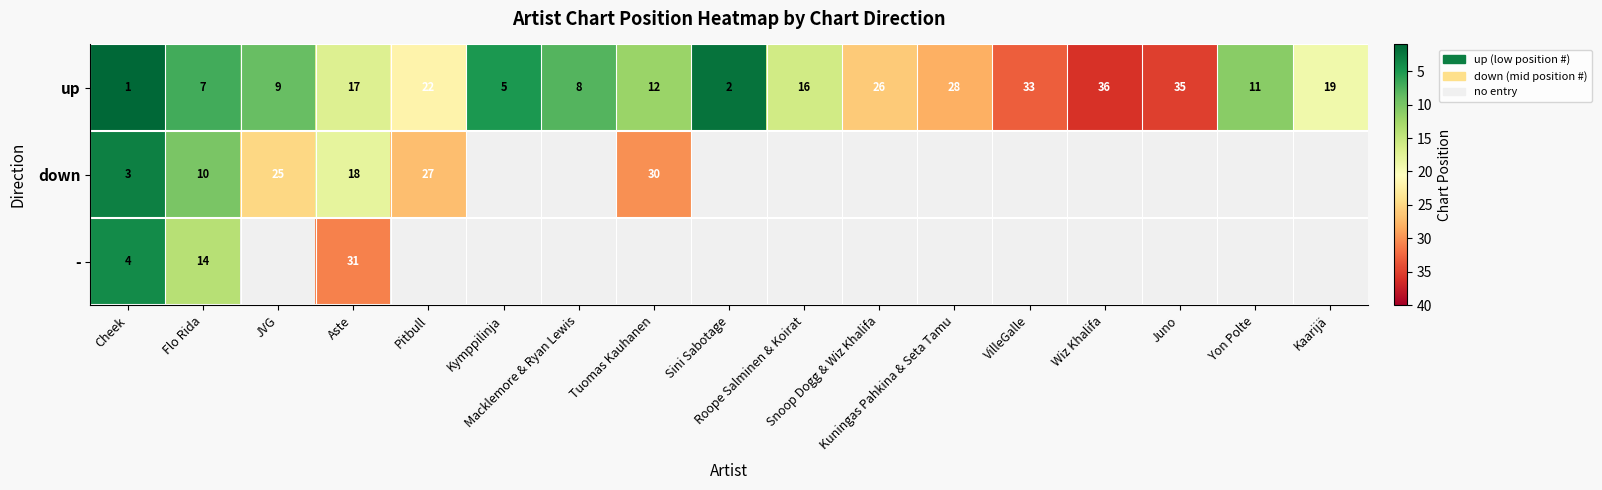

What is the sum of all up values?

287